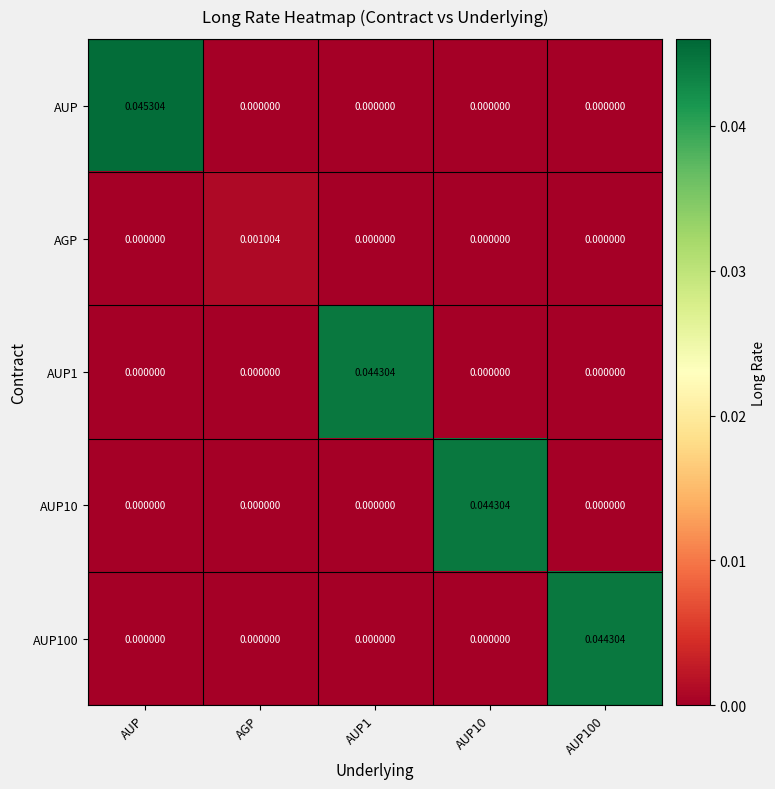

Which series has the widest spread of values?

AUP